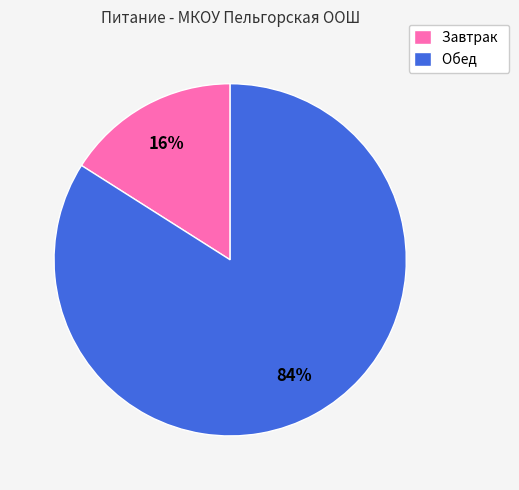

The Обед slice represents 84% of the pie. True or false?

True